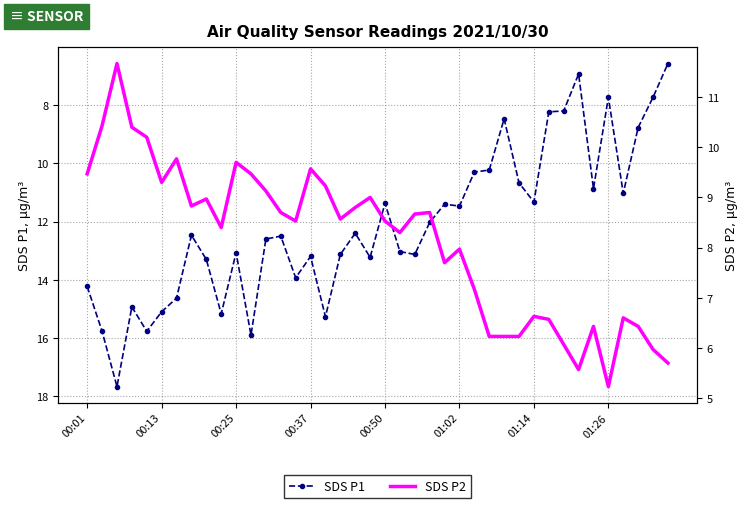

How many interior local peaks does the SDS P2 series have?

11